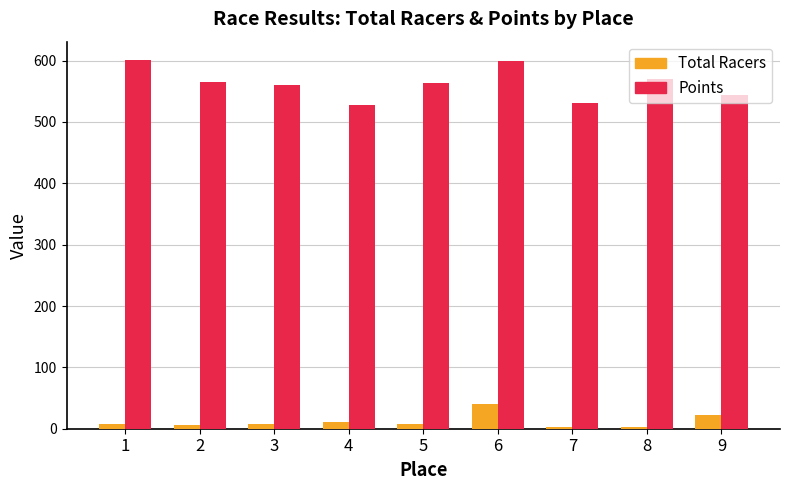

Which series has the widest spread of values?

Points